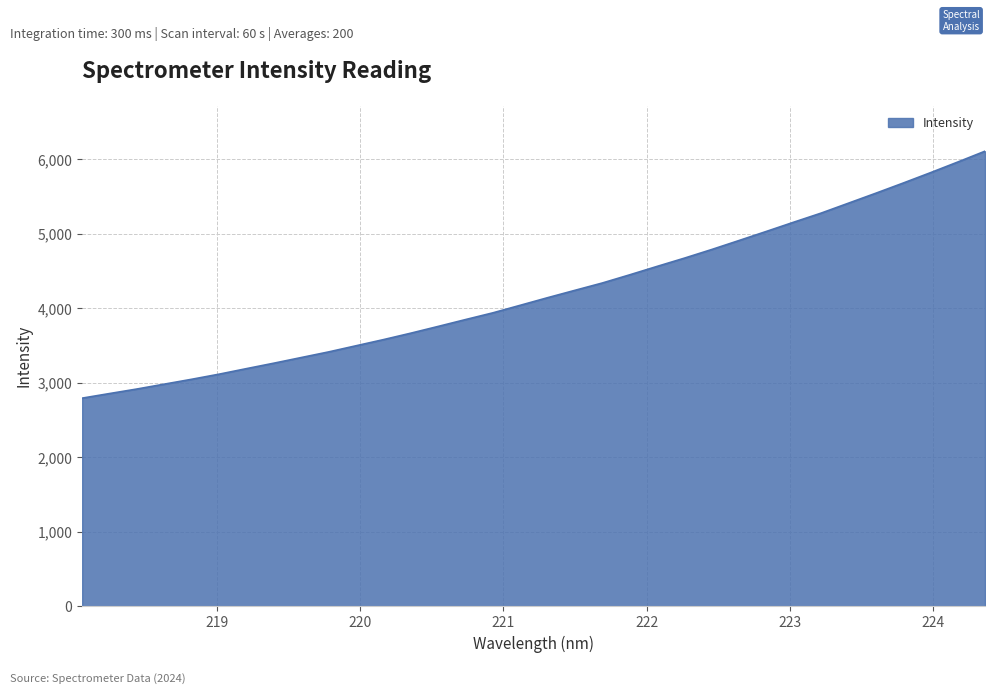

What is the maximum value shown in the chart?

6108.8